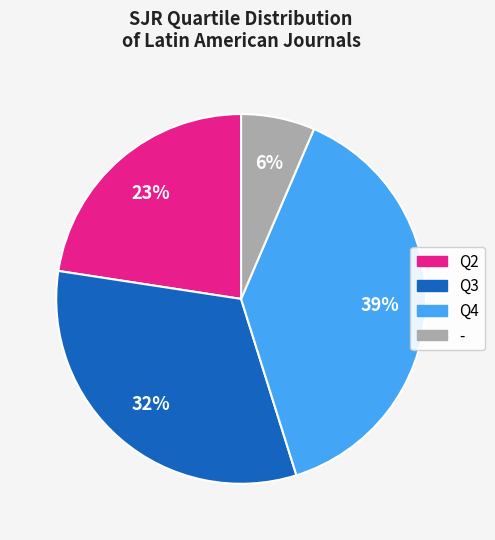

To the nearest percent, what is the average slice percentage?

25%